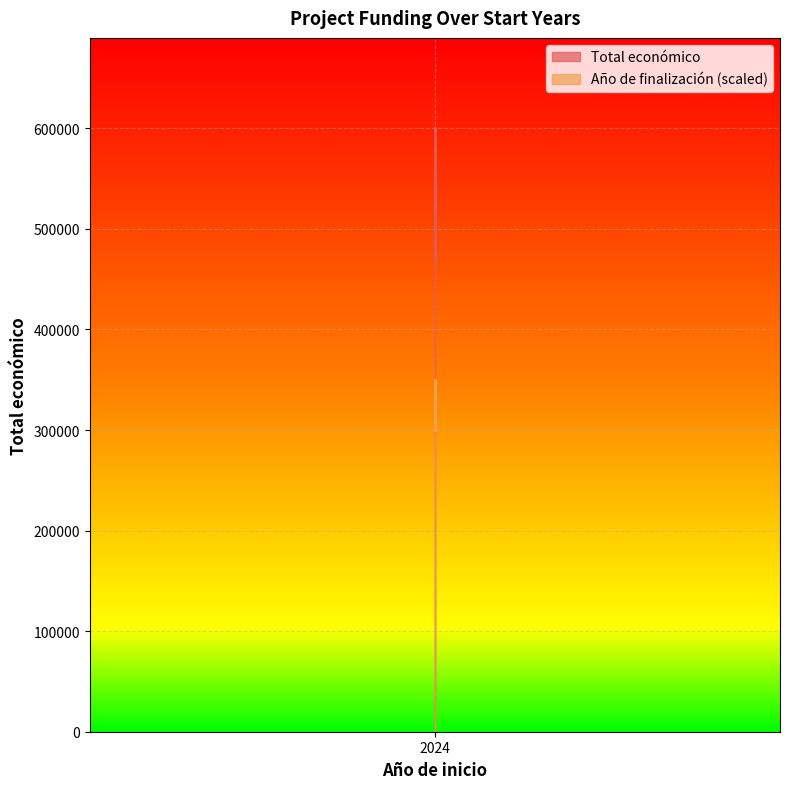

True or false: Año de finalización and Total económico intersect in this chart.

False